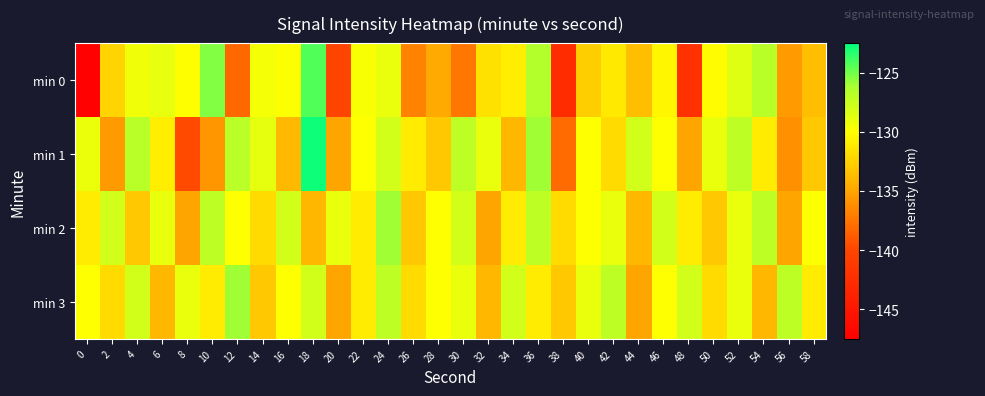

What is the total value across all series at 28?

-527.7